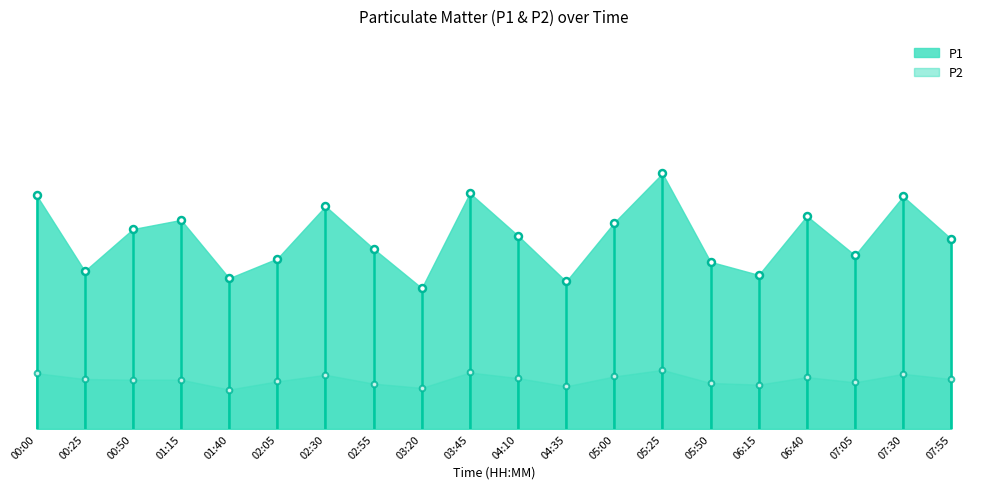

At which category is the sum across all series the highest?

05:25